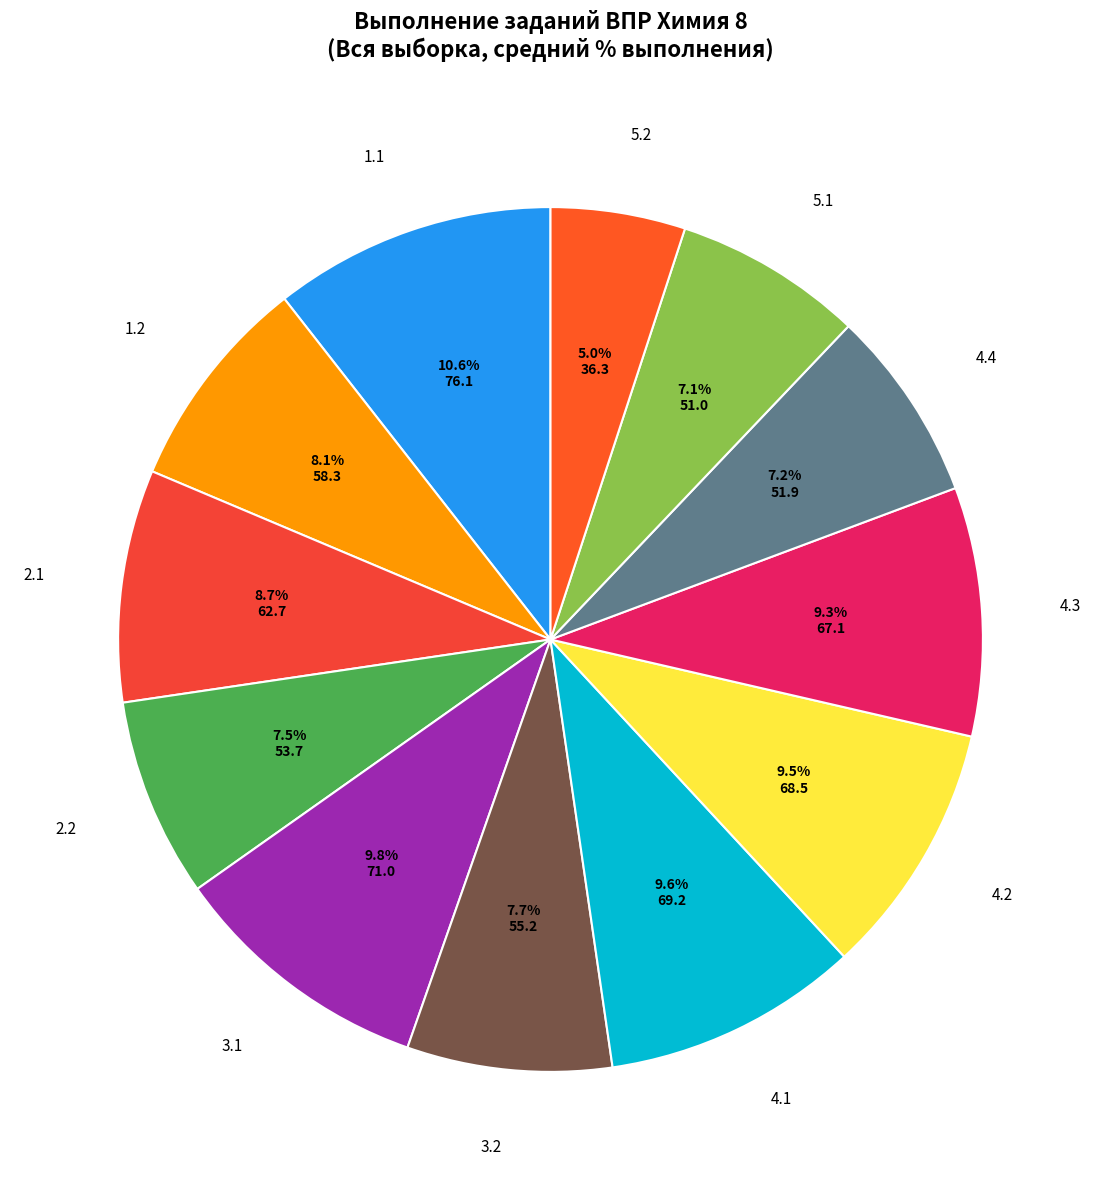

What is the largest slice in the pie chart?

1.1